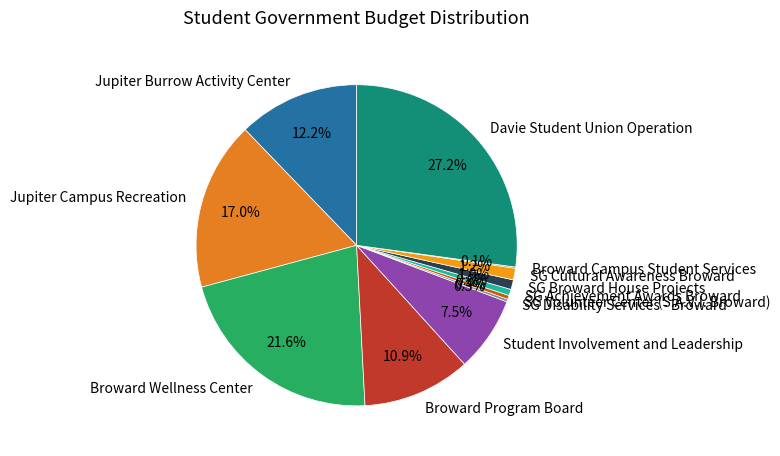

What percentage is the SG Achievement Awards Broward slice, to the nearest percent?

1%